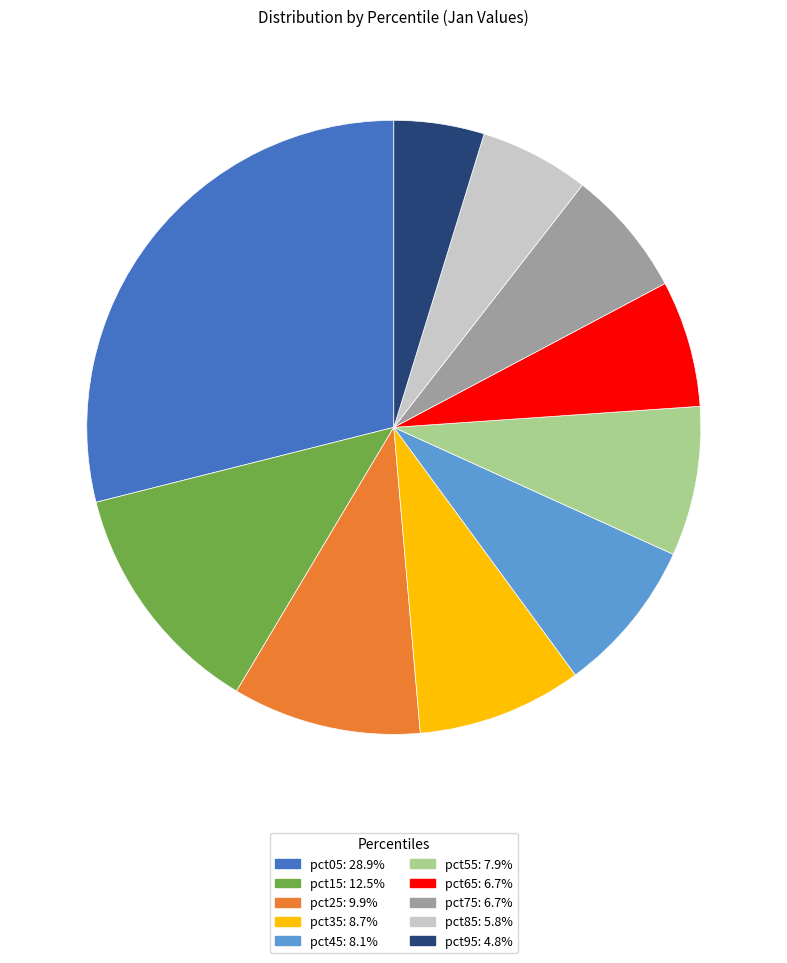

Does any single category account for the majority?

No